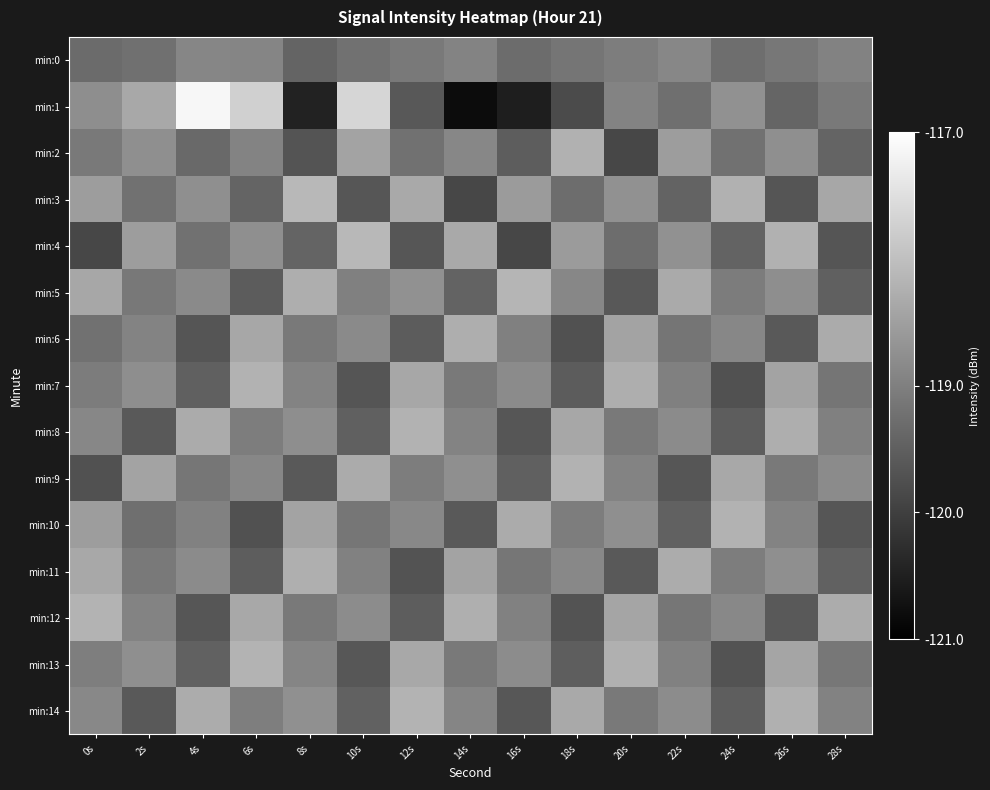

What is the greatest value displayed?

-117.1